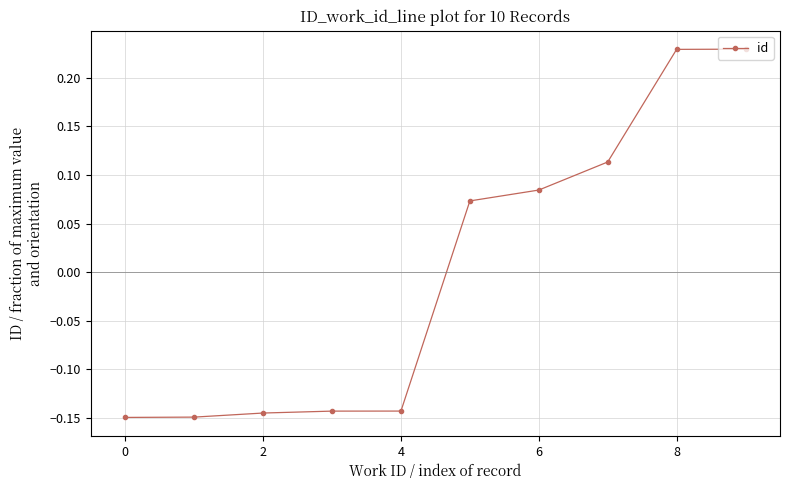

What is the difference between the second highest and second lowest values?

0.4